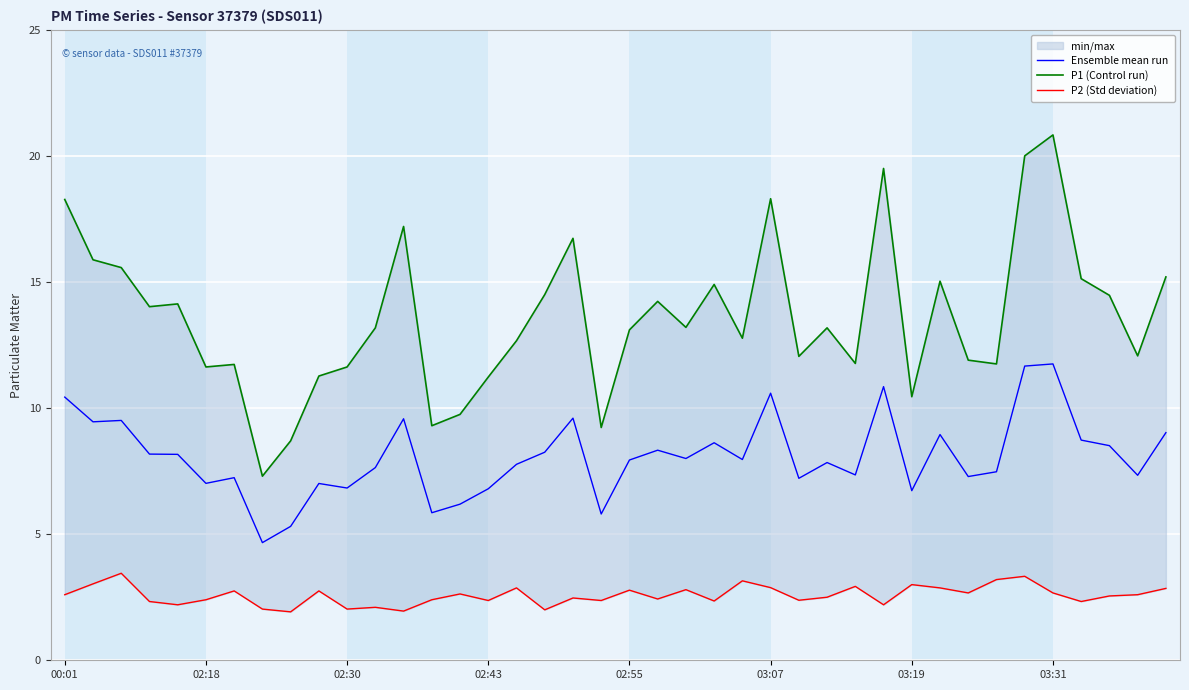

True or false: P2 (Std deviation) has a value of 2.6 at 14.

True